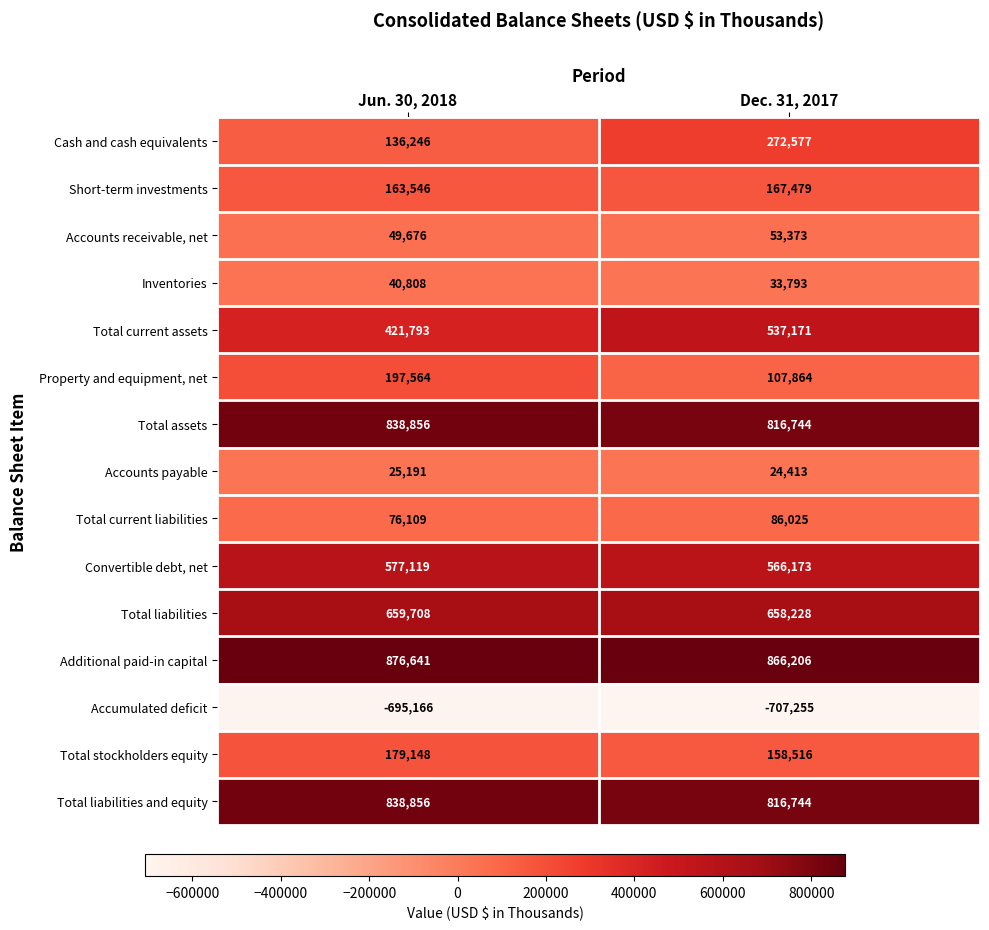

Which series has the widest spread of values?

Cash and cash equivalents